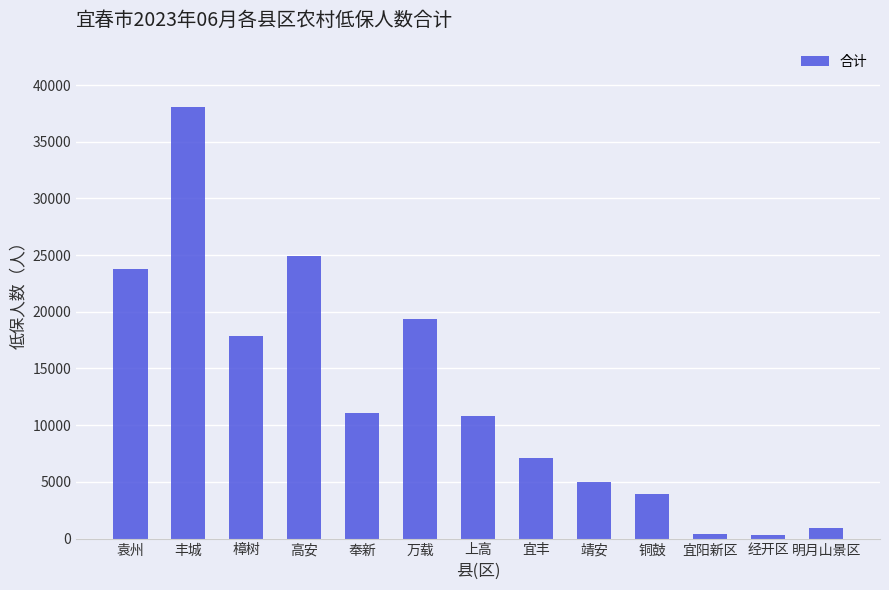

Where is the data nearest to the value 19169?

万载